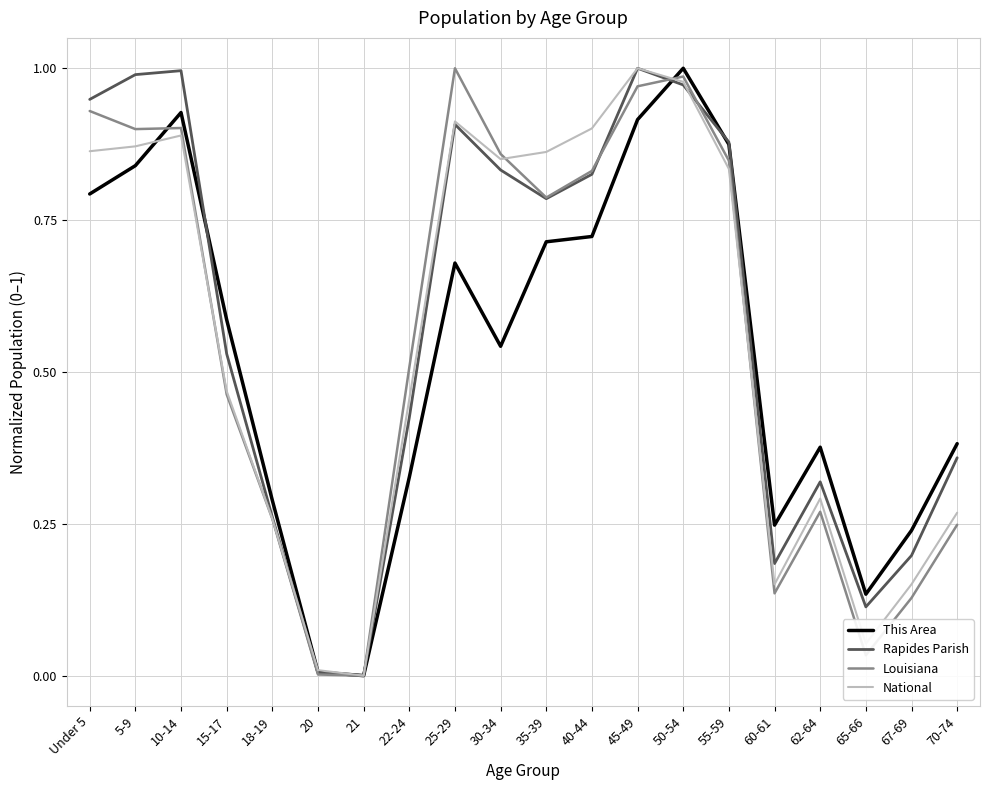

The Louisiana series shows 0.9 at 10-14. True or false?

True